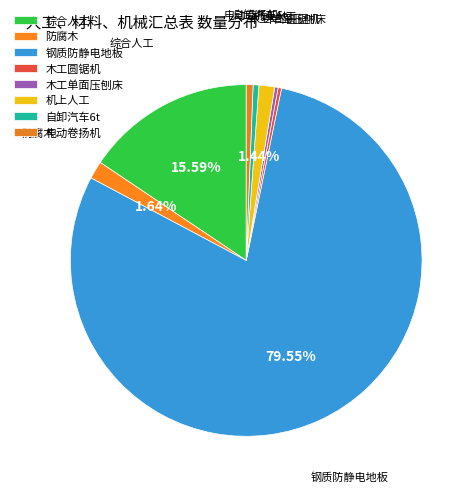

To the nearest percent, what is the combined percentage of 木工单面压刨床 and 钢质防静电地板?

80%